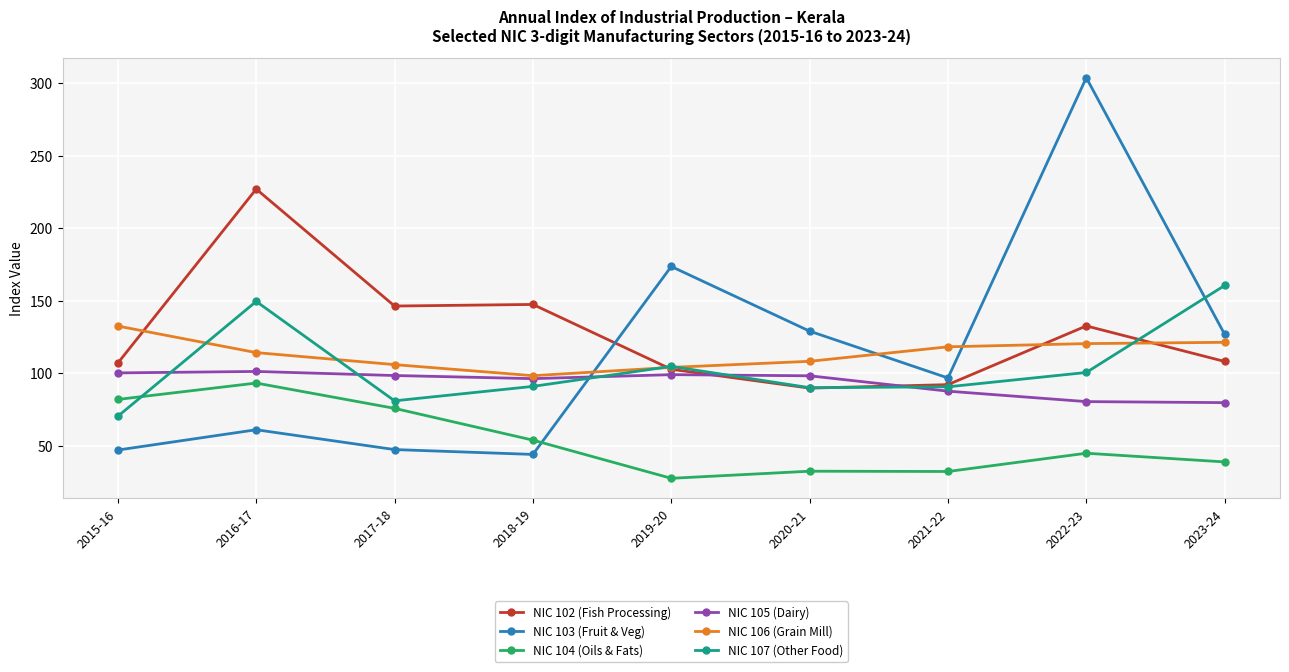

What is the total value across all series at 2016-17?

746.1